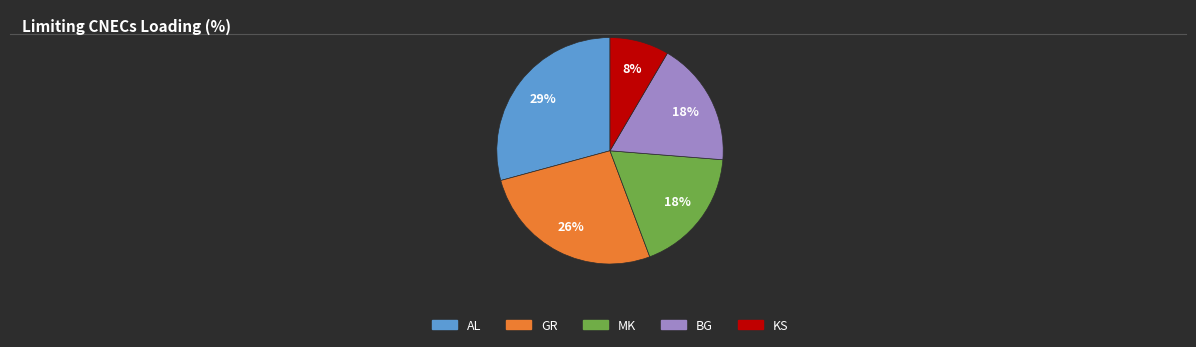

Is the sum of BG and AL greater than half?

No